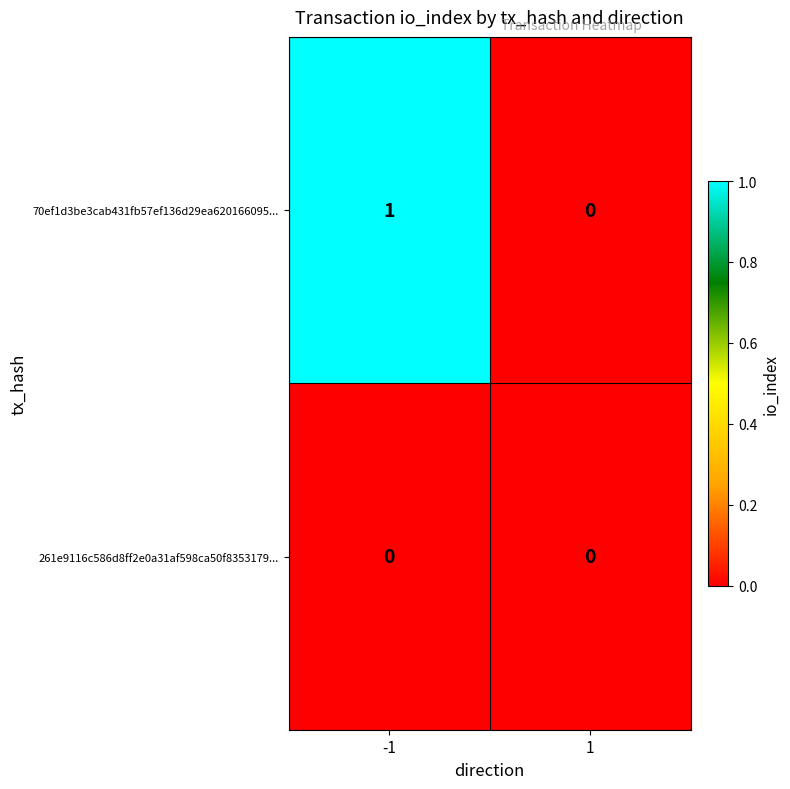

List the series in order of their peak value, lowest first.

261e9116c586d8ff2e0a31af598ca50f8353179..., 70ef1d3be3cab431fb57ef136d29ea620166095...